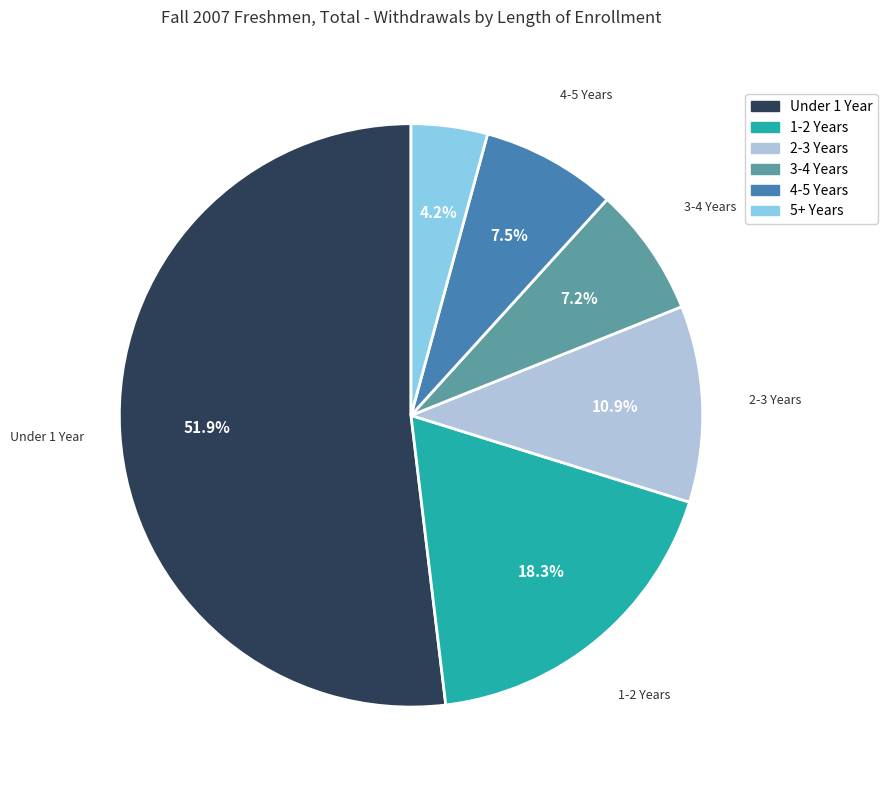

Is there a majority slice in this chart?

Yes